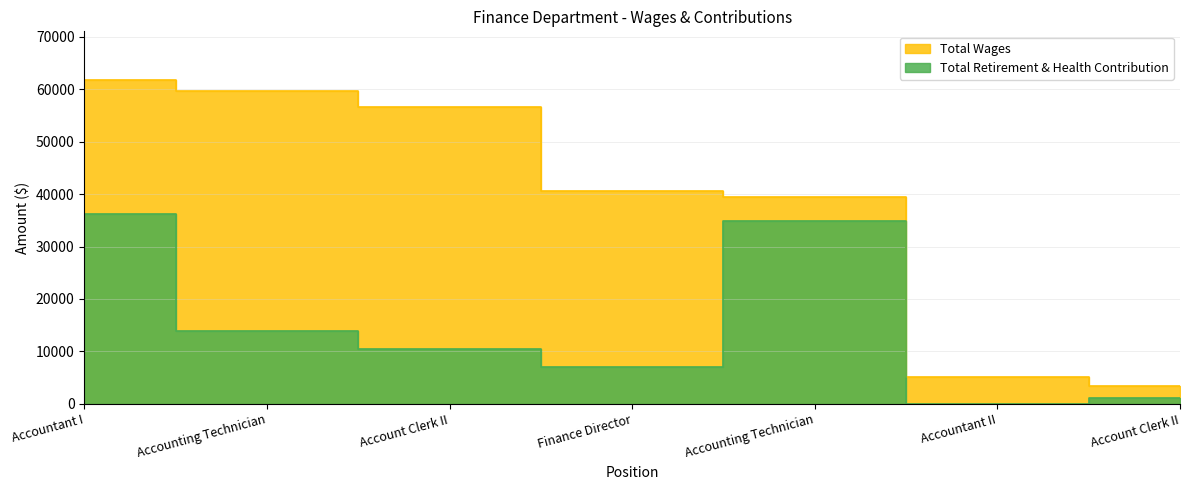

What is the sum of the Total Retirement & Health Contribution values at Accounting Technician and Finance Director?

20922